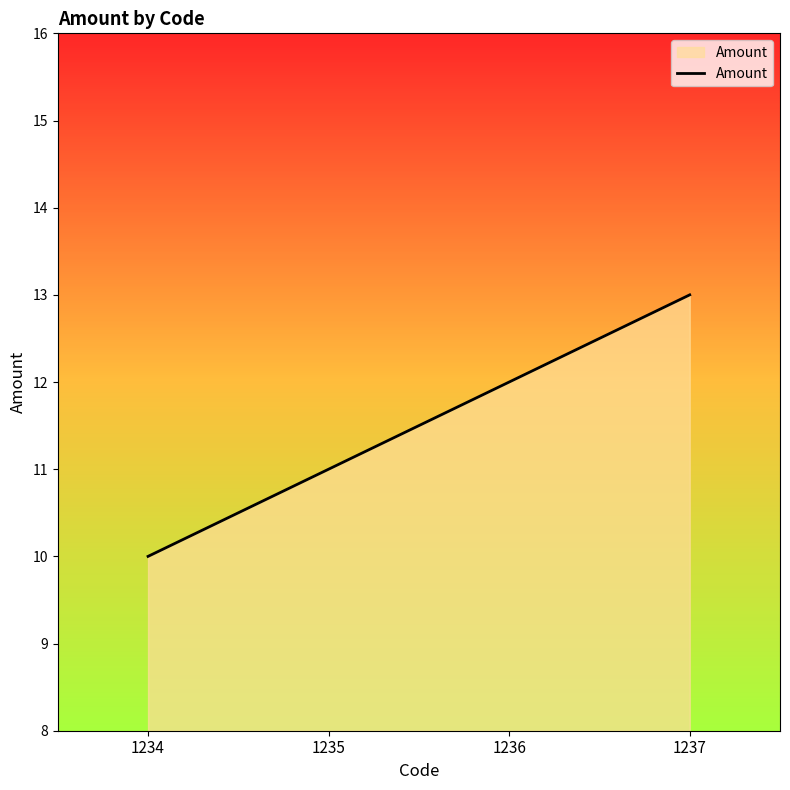

How many lines are shown in the chart?

1